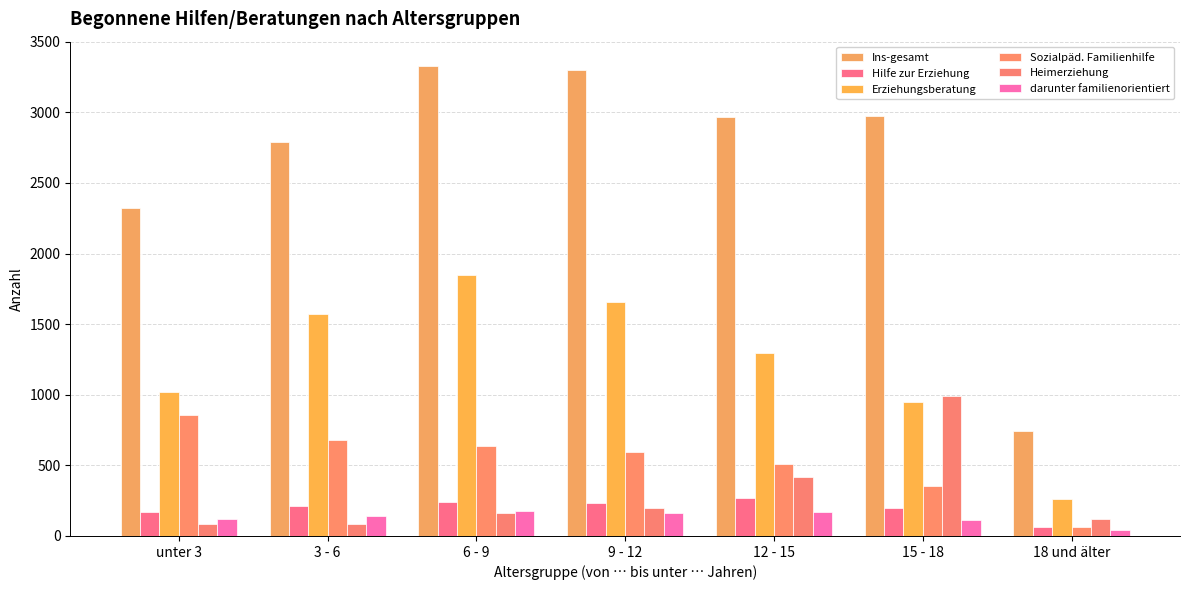

At how many categories does at least one series exceed 1390?

6